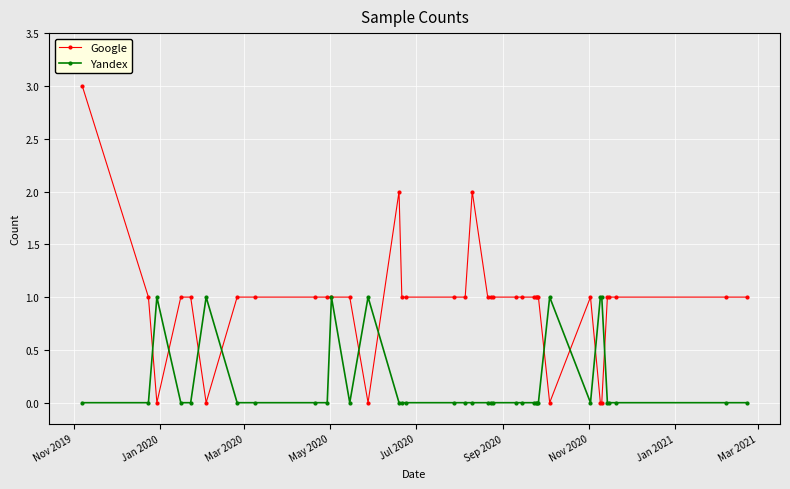

Which series has the largest total across all categories?

Google